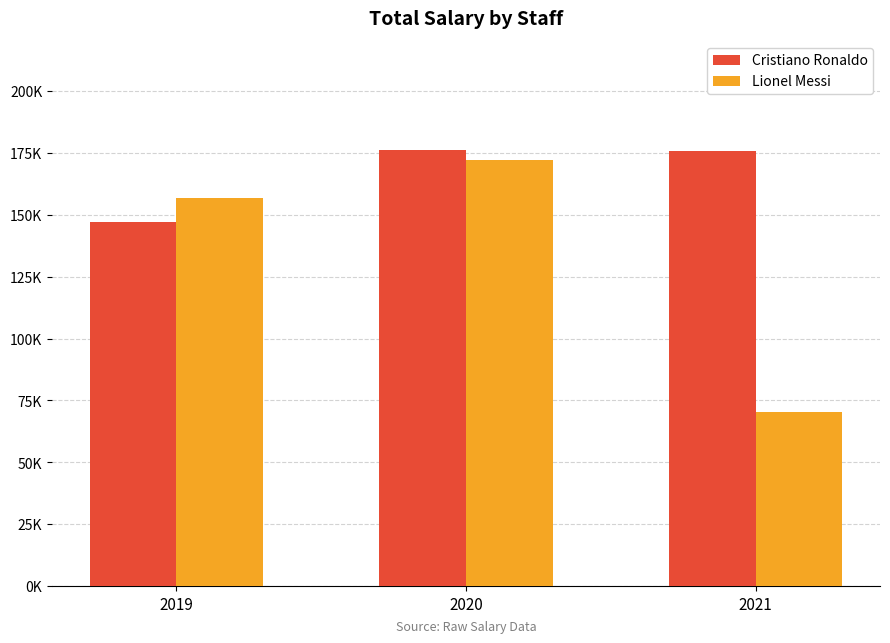

Which series has the largest total across all categories?

Cristiano Ronaldo